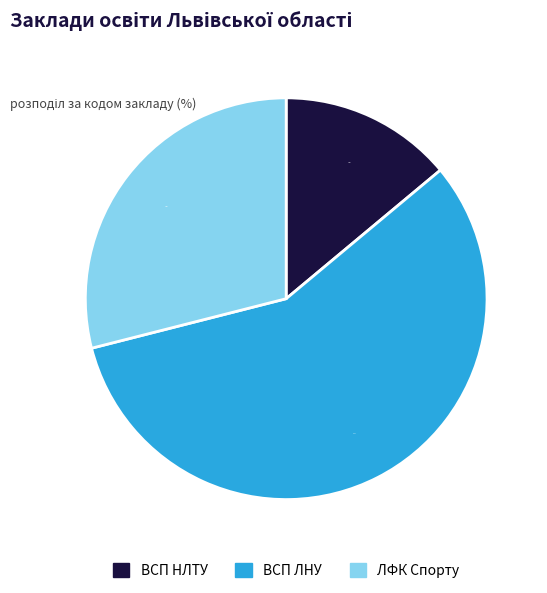

What is the smallest slice in the pie chart?

ВСП НЛТУ